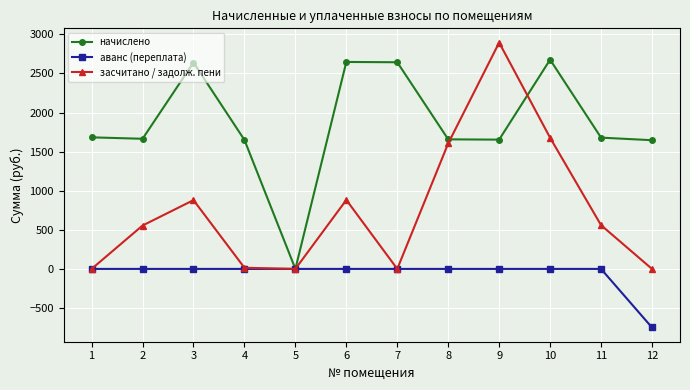

The начислено series shows 2693.7 at 8. True or false?

False